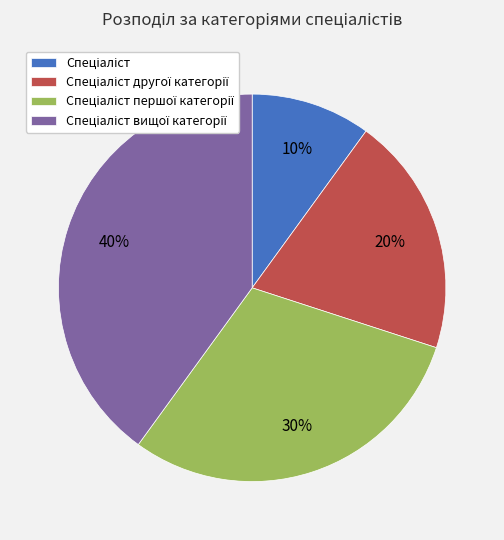

Does any single category account for the majority?

No